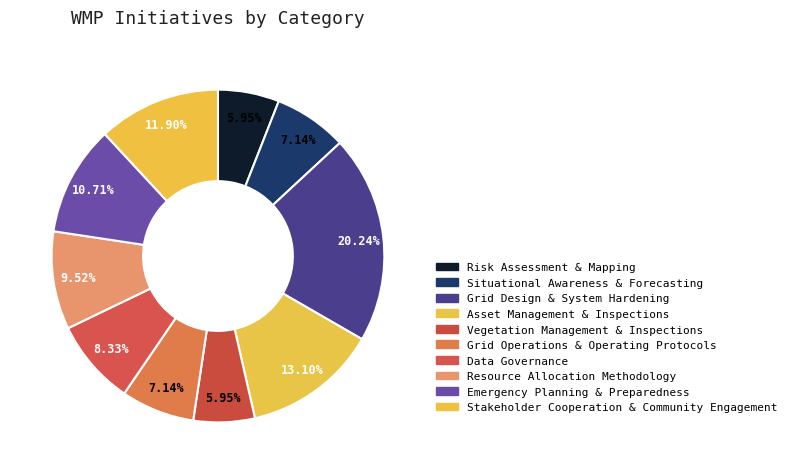

How many slices are in this pie chart?

10